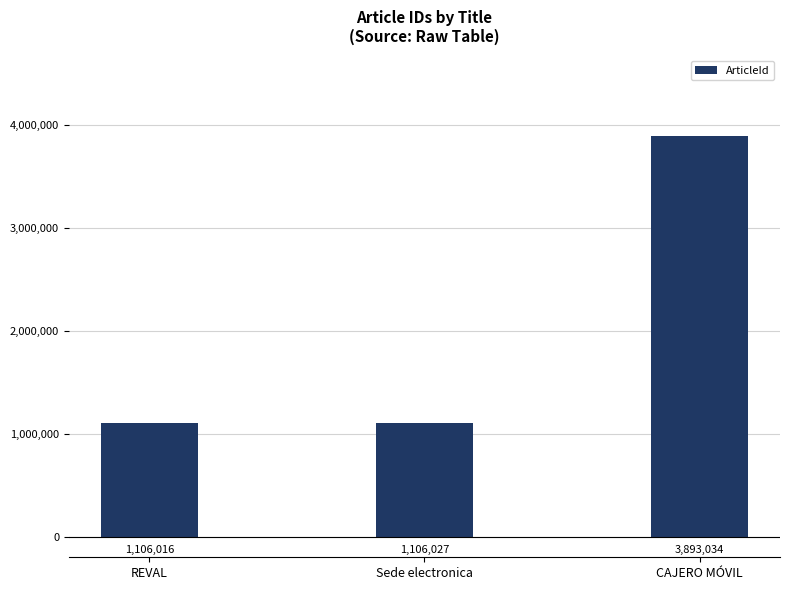

How many series are shown in this chart?

1